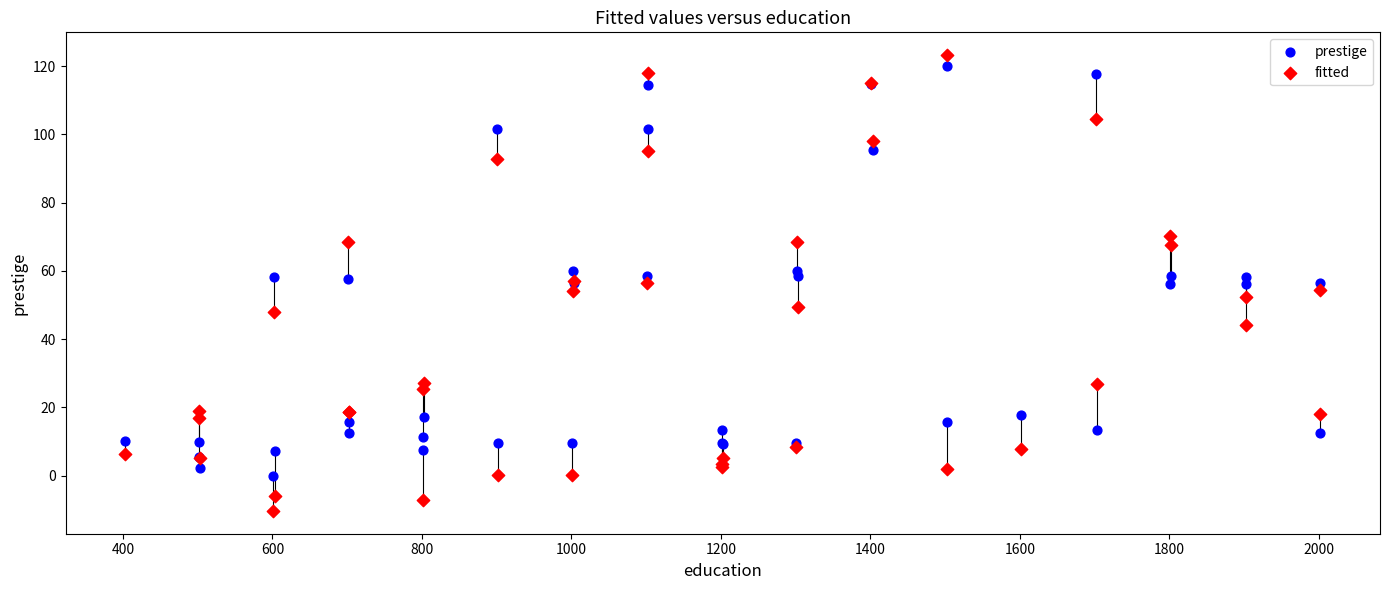

What is the X range (max minus min) for the scatter plot?

1599.0